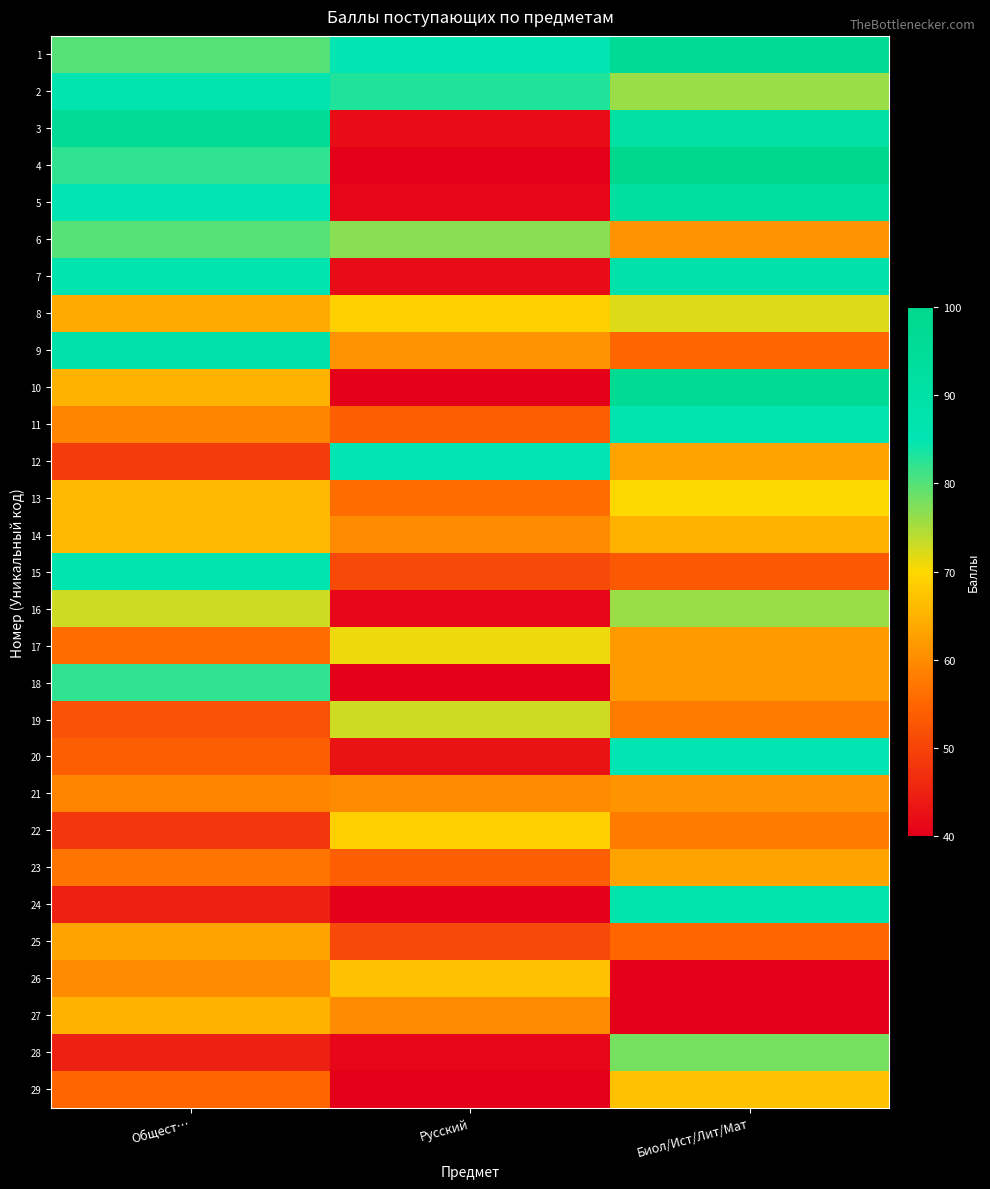

Which has a higher value, Биол/Ист/Лит/Мат or Общест…?

Биол/Ист/Лит/Мат